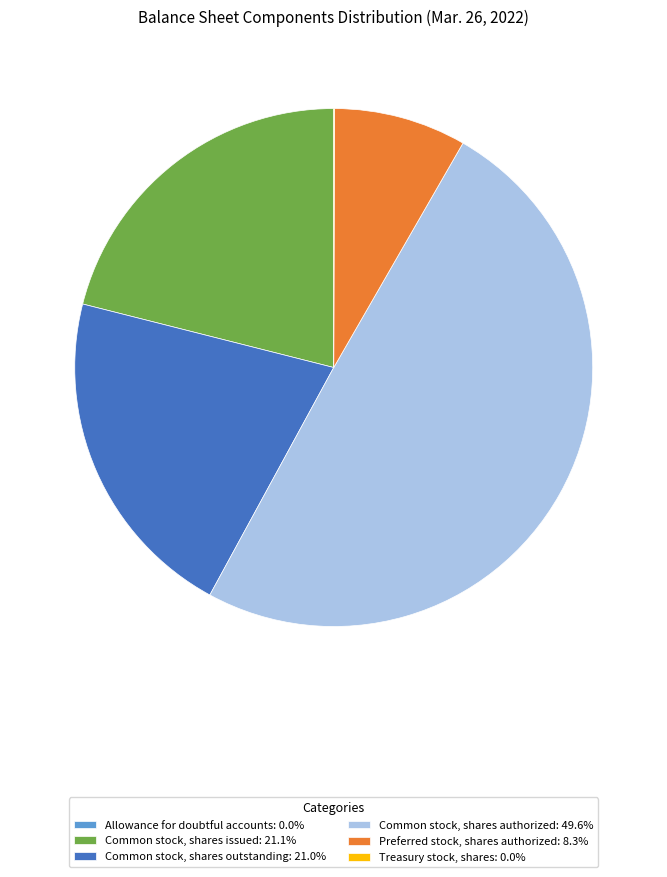

Is Common stock, shares issued: 21.1% the majority of the pie?

No